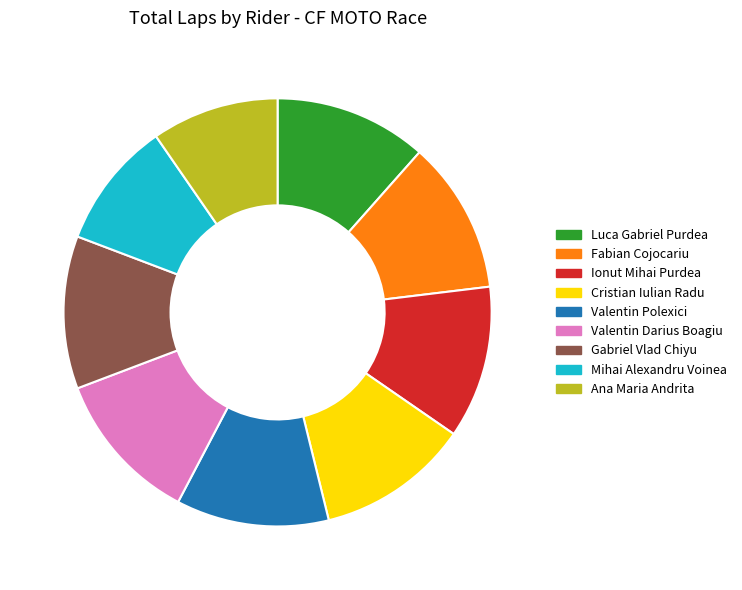

The Luca Gabriel Purdea slice represents 6% of the pie. True or false?

False